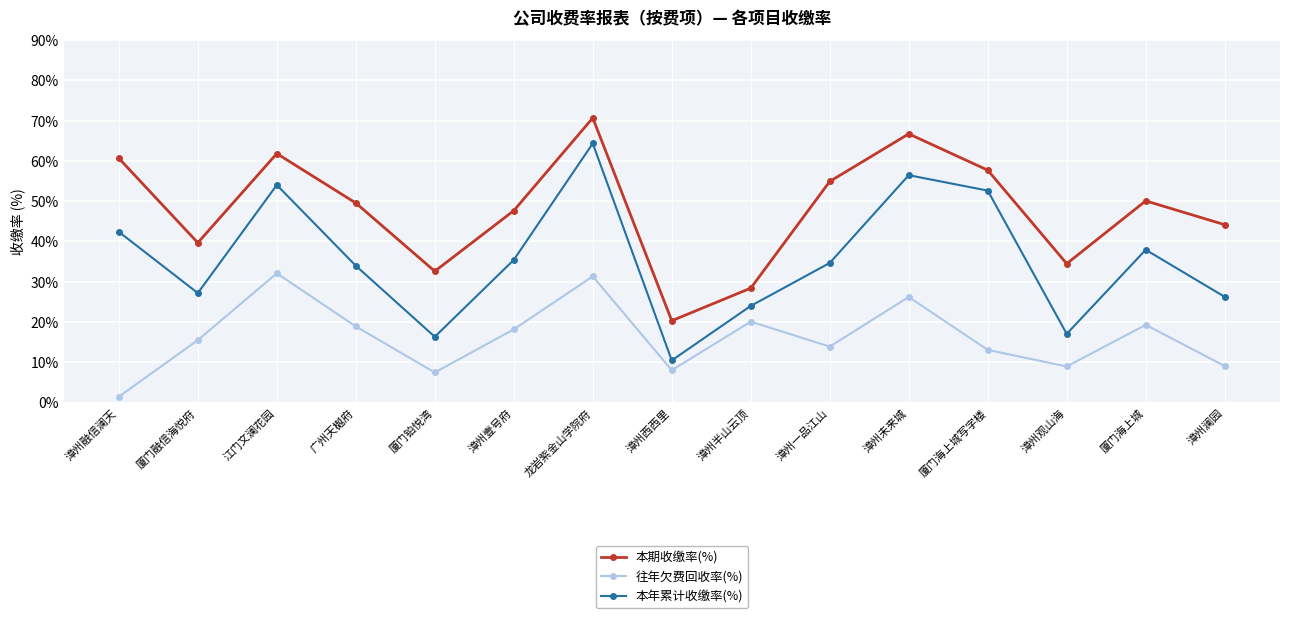

Does the chart have visible grid lines?

Yes